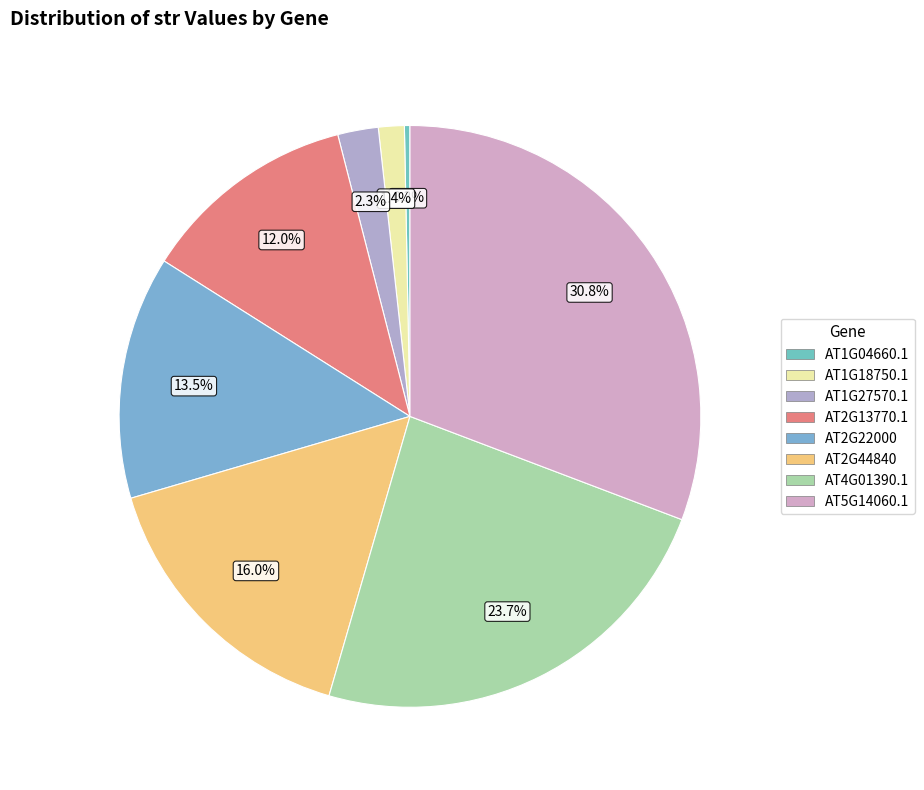

The AT1G04660.1 slice represents 1% of the pie. True or false?

False